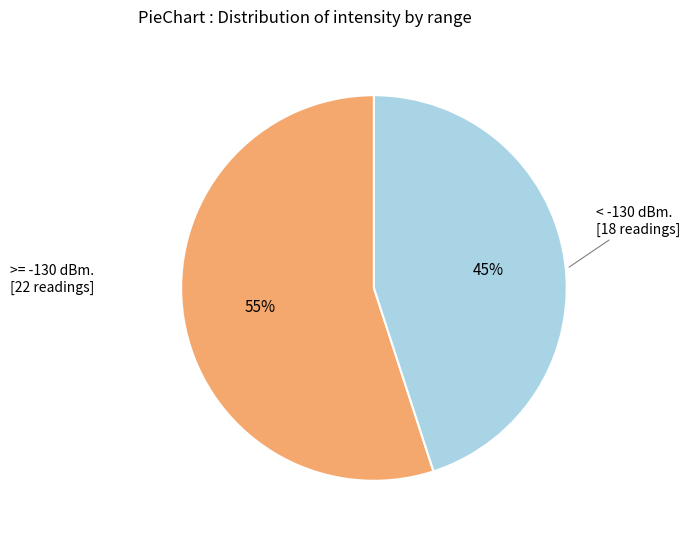

How many segments does this pie chart have?

2